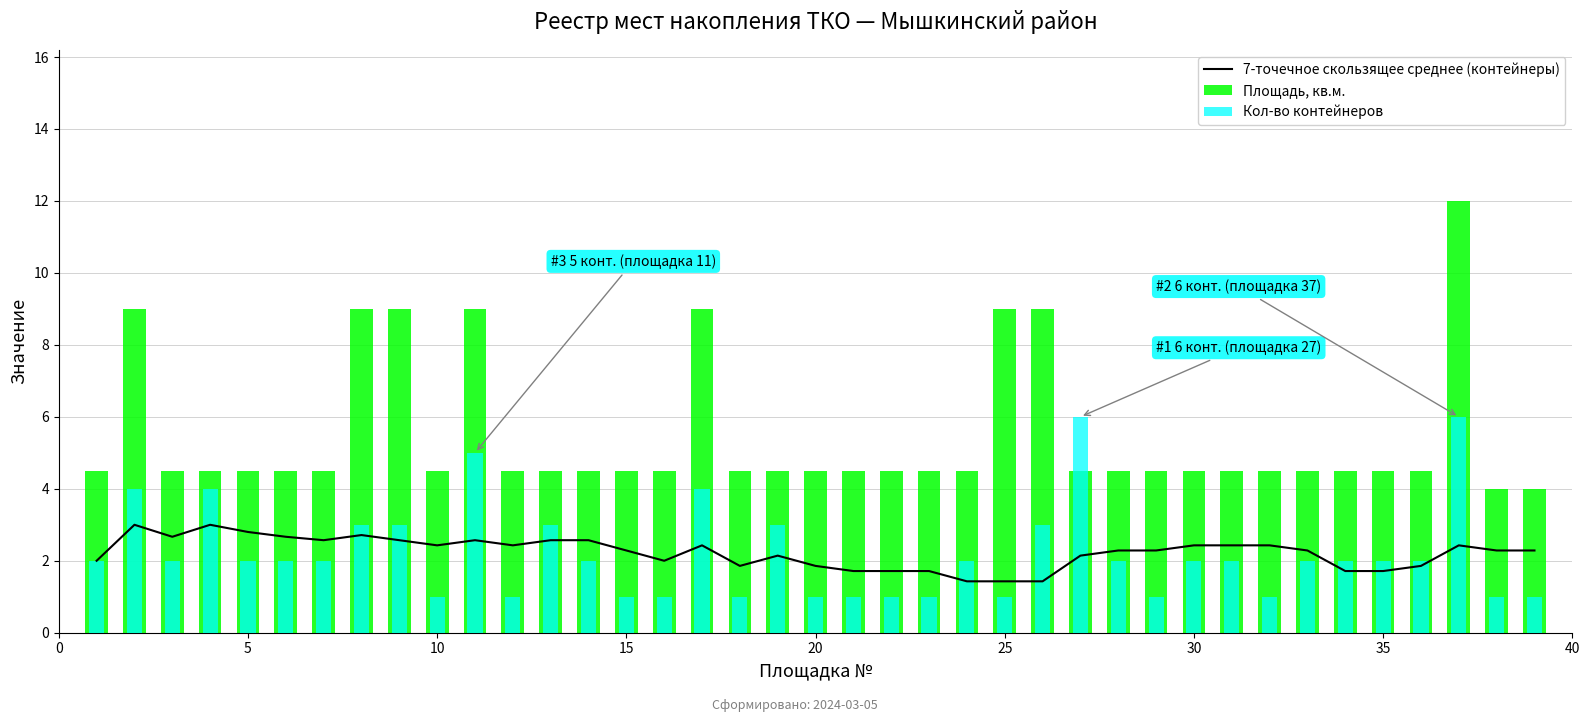

Is it true that Площадь, кв.м. equals 1.2 at 21?

False